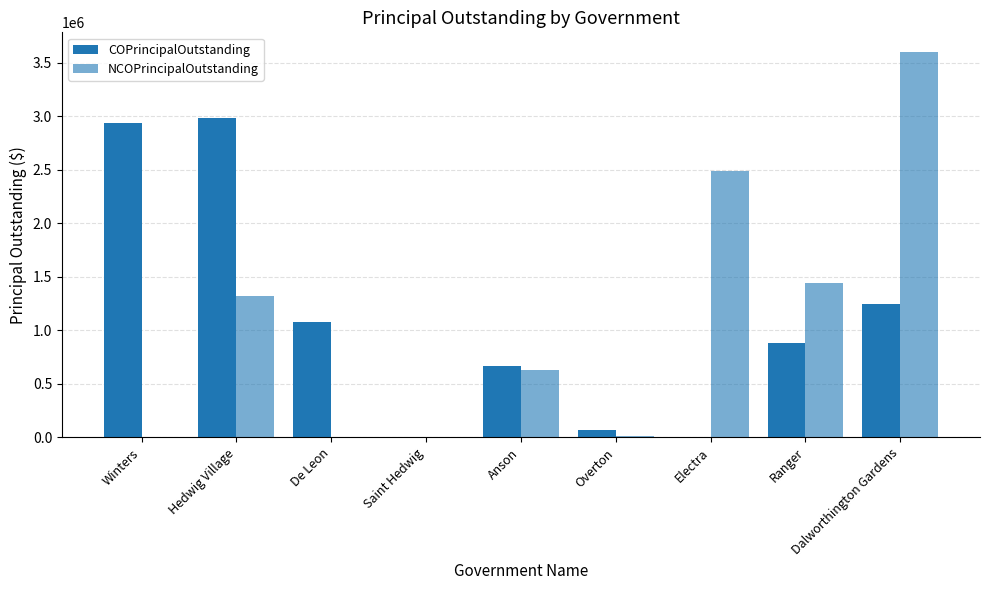

Reading left to right, what are all the values shown in this chart?

COPrincipalOutstanding: Winters=2940000	Hedwig Village=2980000	De Leon=1080000	Saint Hedwig=0	Anson=670500	Overton=71000	Electra=0	Ranger=879000	Dalworthington Gardens=1245000
NCOPrincipalOutstanding: Winters=0	Hedwig Village=1320000	De Leon=0	Saint Hedwig=0	Anson=630000	Overton=17000	Electra=2490000	Ranger=1445000	Dalworthington Gardens=3605000